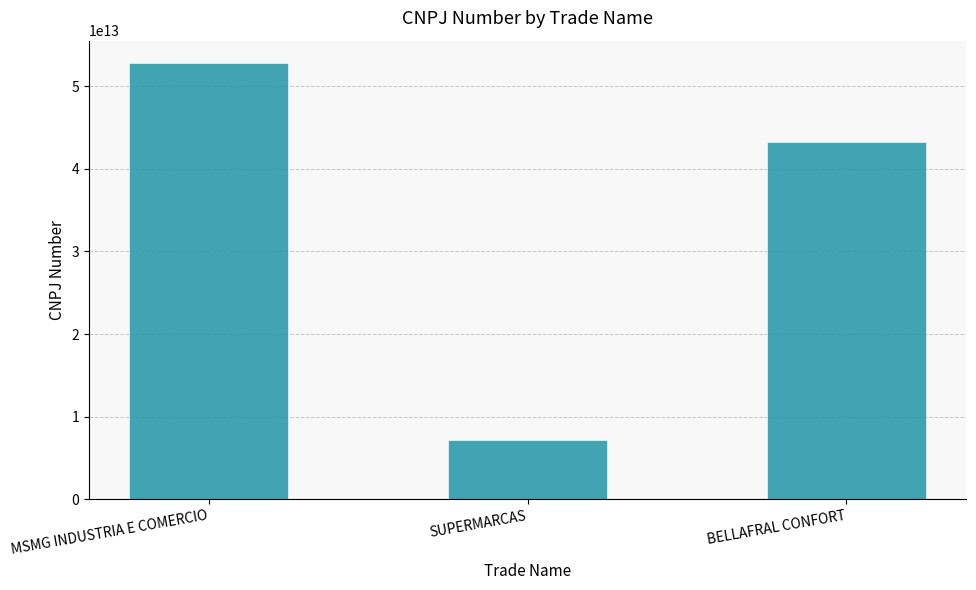

At which category does the chart reach its minimum across all series?

SUPERMARCAS